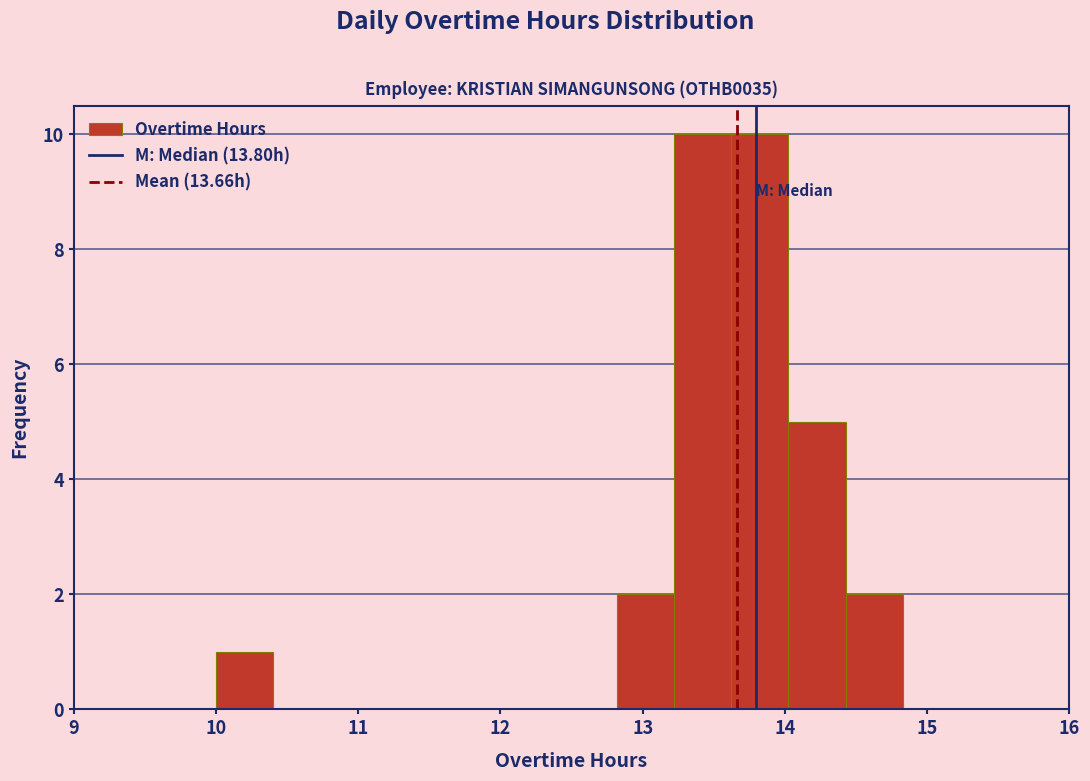

Reading left to right, transcribe this chart: for each bar, give the range it covers on the x-axis and its height. Neither the bar edges nor the heights are printed on the chart, so give them approximately, as read against the axes.

10.0 to 10.4: 1
10.4 to 10.8: 0
10.8 to 11.2: 0
11.2 to 11.6: 0
11.6 to 12.0: 0
12.0 to 12.4: 0
12.4 to 12.8: 0
12.8 to 13.2: 2
13.2 to 13.6: 10
13.6 to 14.0: 10
14.0 to 14.4: 5
14.4 to 14.8: 2